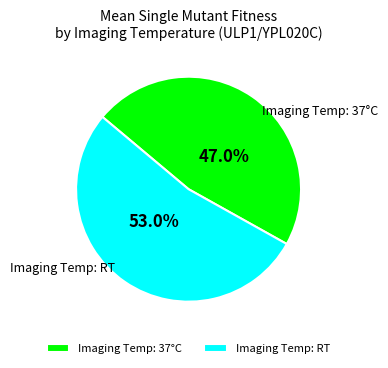

Which category has the smallest portion of the pie?

Imaging Temp: 37°C